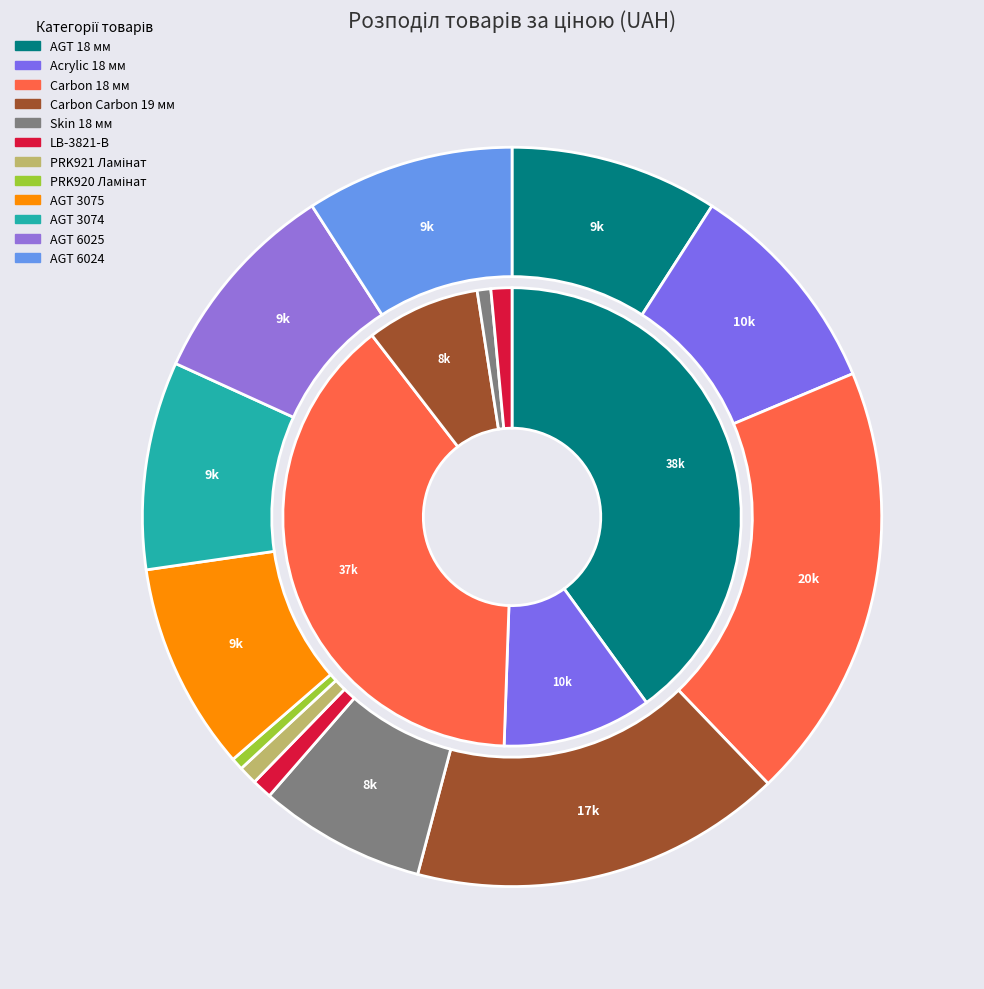

Which category has the smallest portion of the pie?

PRK920 Ламінат